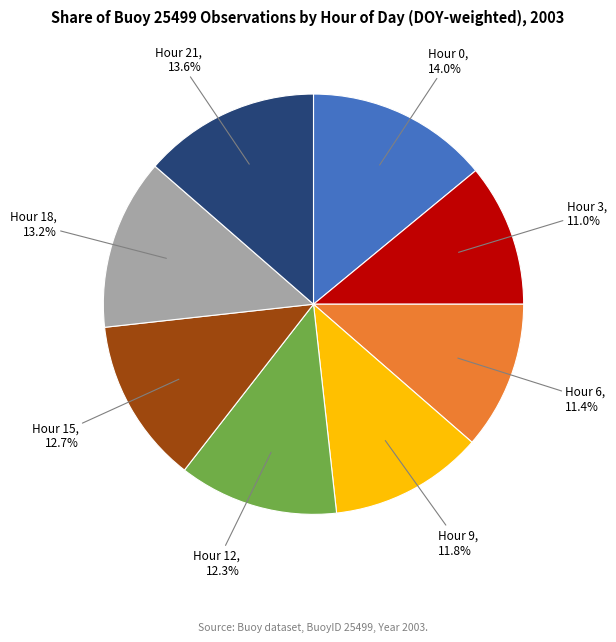

What percentage is the Hour 12 slice, to the nearest percent?

12%